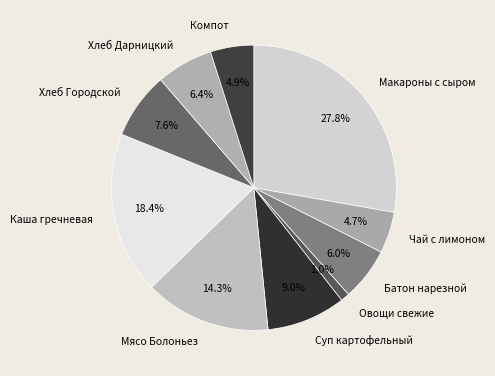

Count the number of slices in the pie.

10